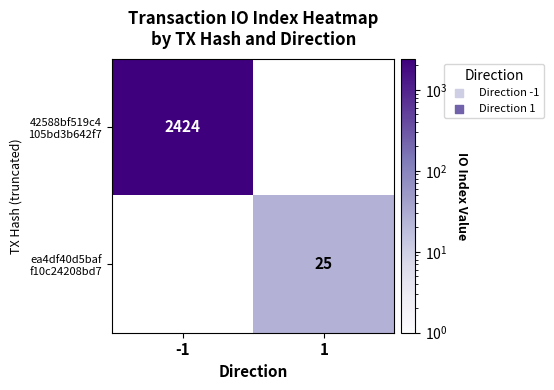

Rank the series at 1 from highest to lowest value.

42588bf519c4 105bd3b642f7, ea4df40d5baf f10c24208bd7